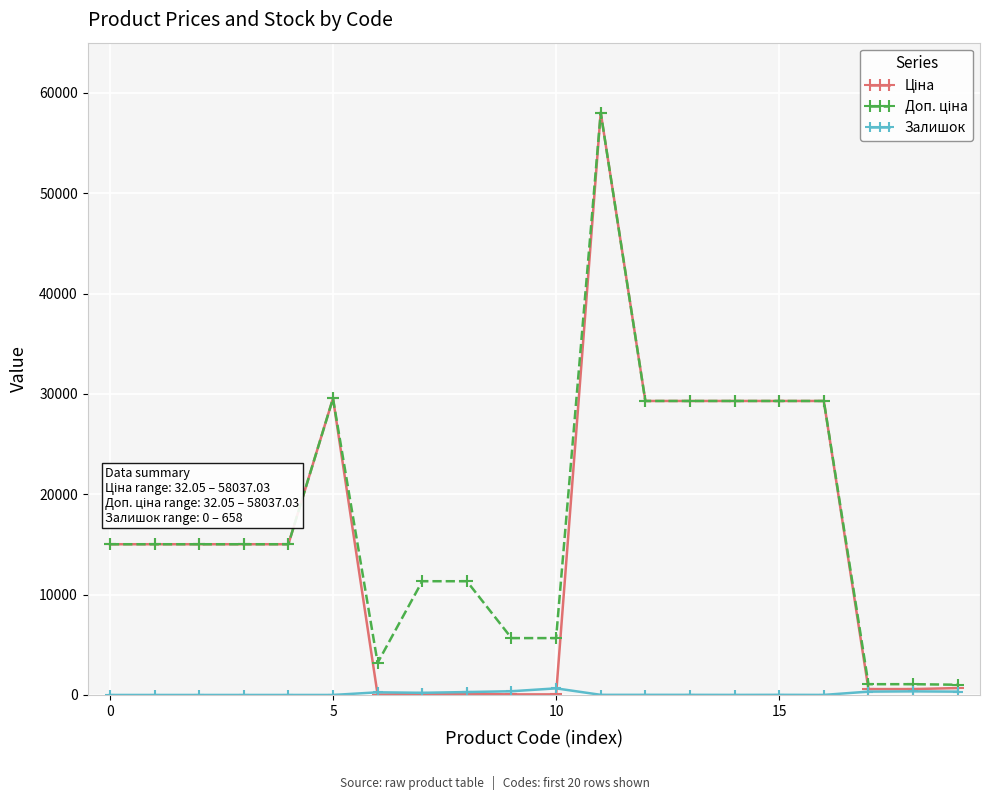

What is the greatest value displayed?

58037.0